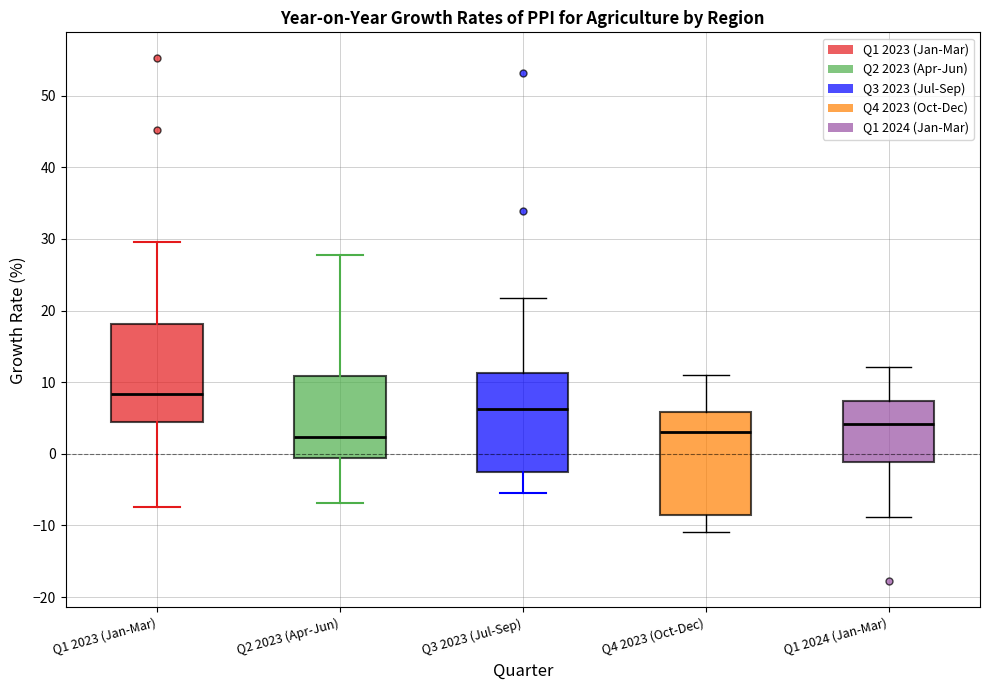

Reading left to right, transcribe this box plot: for each box, give where its median line is, the range the box spans, and where its two whiskers end, as read against the y-axis. The values are not printed on the chart, so give them approximately, as read against the axis.

Q1 2023 (Jan-Mar): median 8, box 5 to 18, whiskers -7 to 30
Q2 2023 (Apr-Jun): median 2, box -1 to 11, whiskers -7 to 28
Q3 2023 (Jul-Sep): median 6, box -2 to 11, whiskers -5 to 22
Q4 2023 (Oct-Dec): median 3, box -9 to 6, whiskers -11 to 11
Q1 2024 (Jan-Mar): median 4, box -1 to 7, whiskers -9 to 12